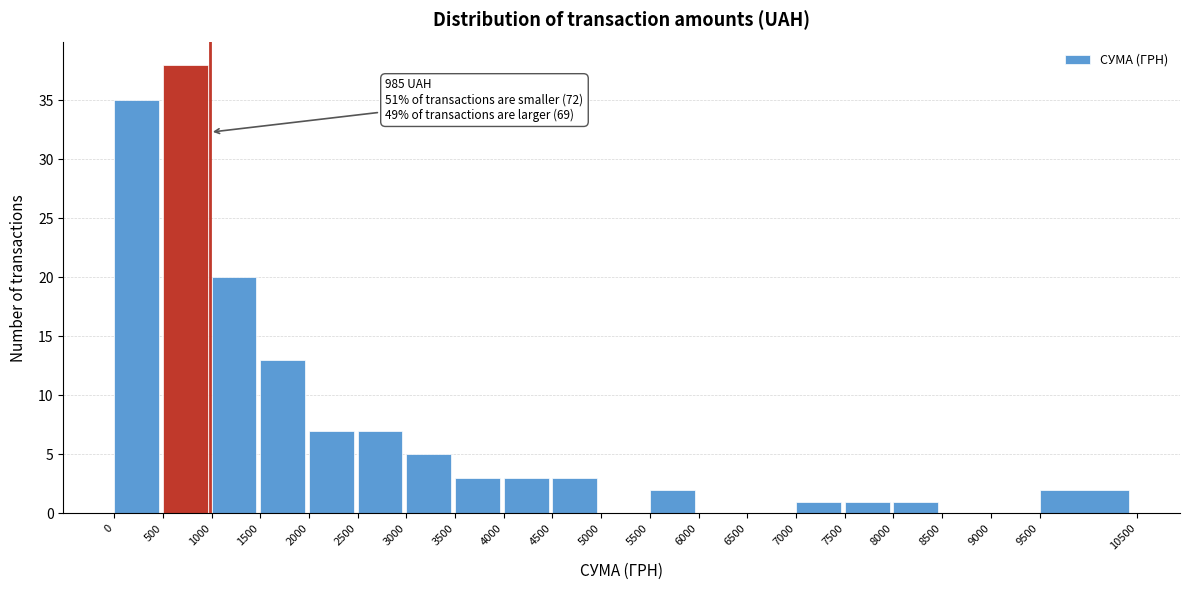

Over which range of the x-axis is the bar tallest?

500 to 1000